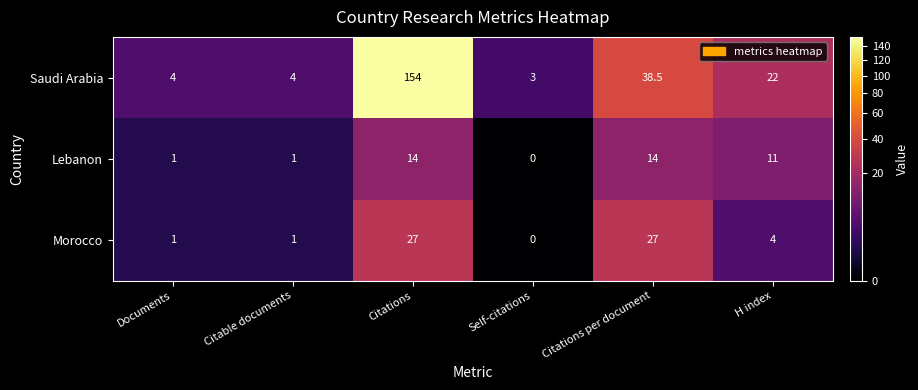

What is the difference between the Lebanon values at Citations per document and Self-citations?

14.0